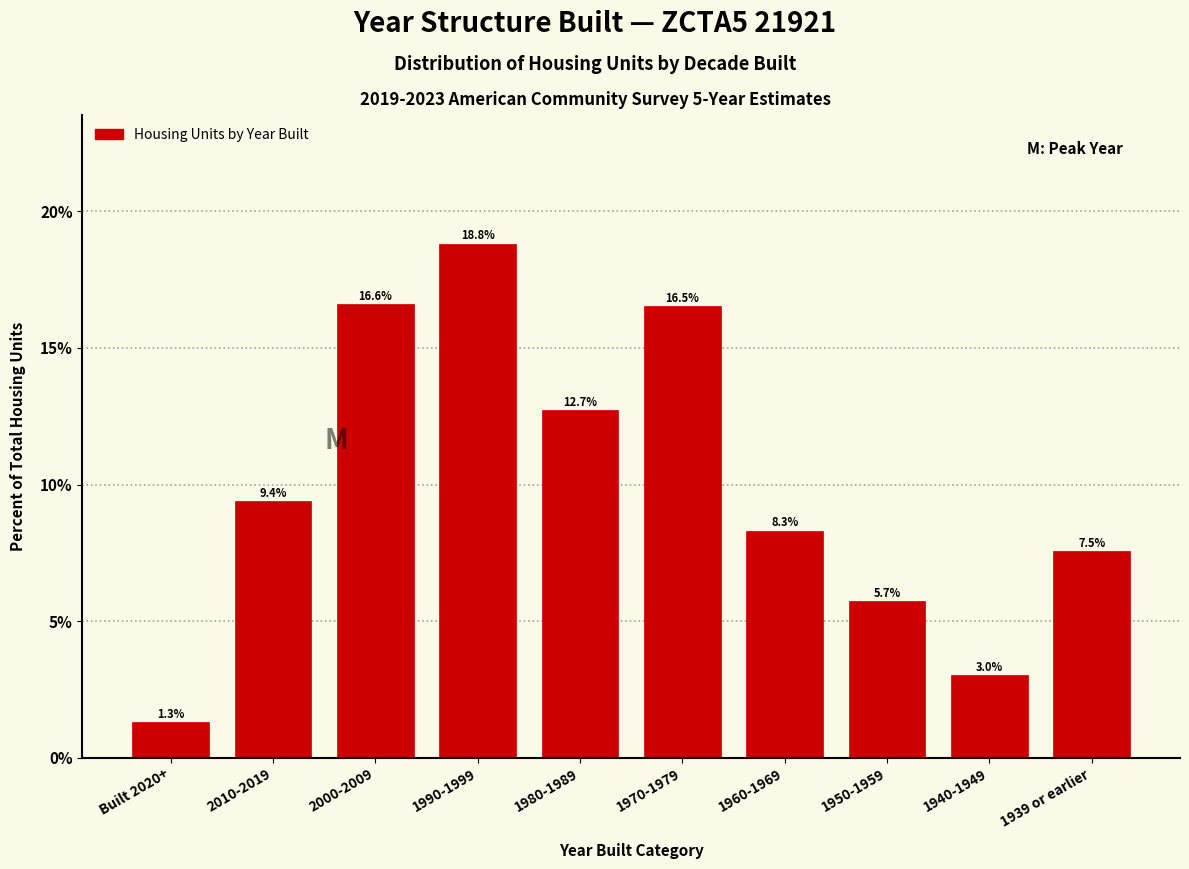

Reading left to right, extract all data points from this chart.

1.3	9.4	16.6	18.8	12.7	16.5	8.3	5.7	3.0	7.5